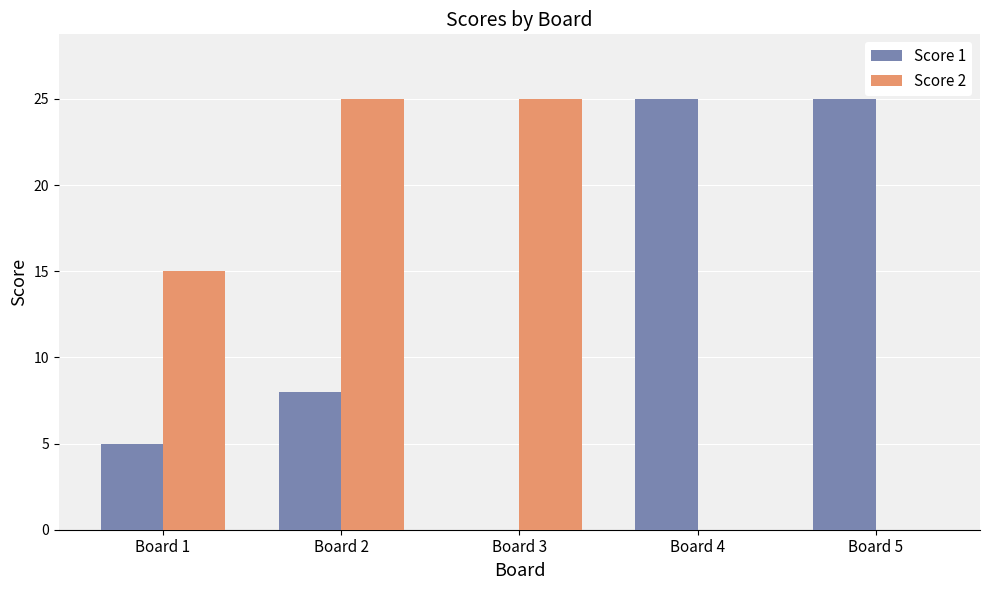

What is the maximum value for Score 2?

25